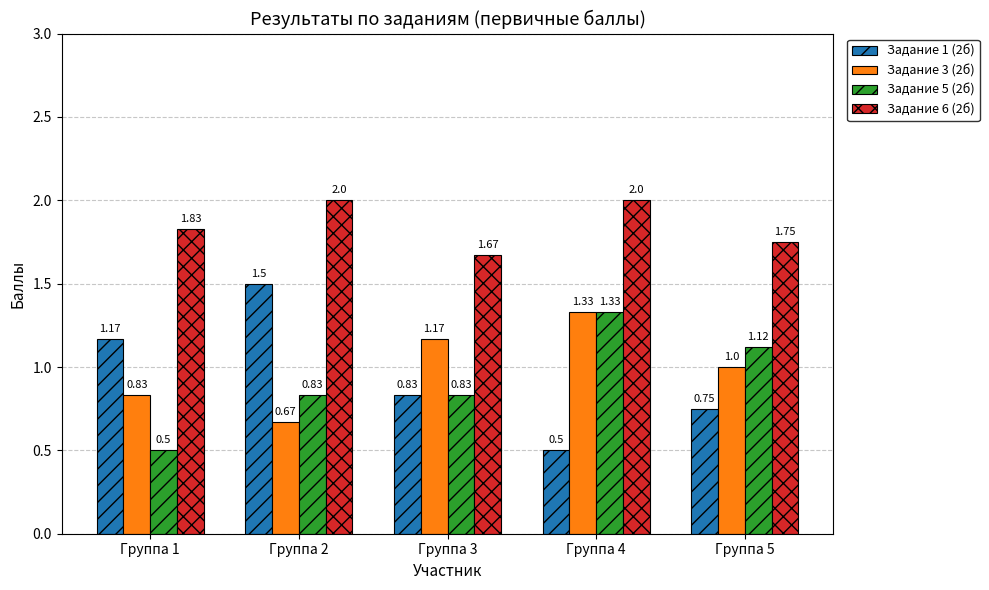

Which series has the largest range (max minus min)?

Задание 1 (2б)